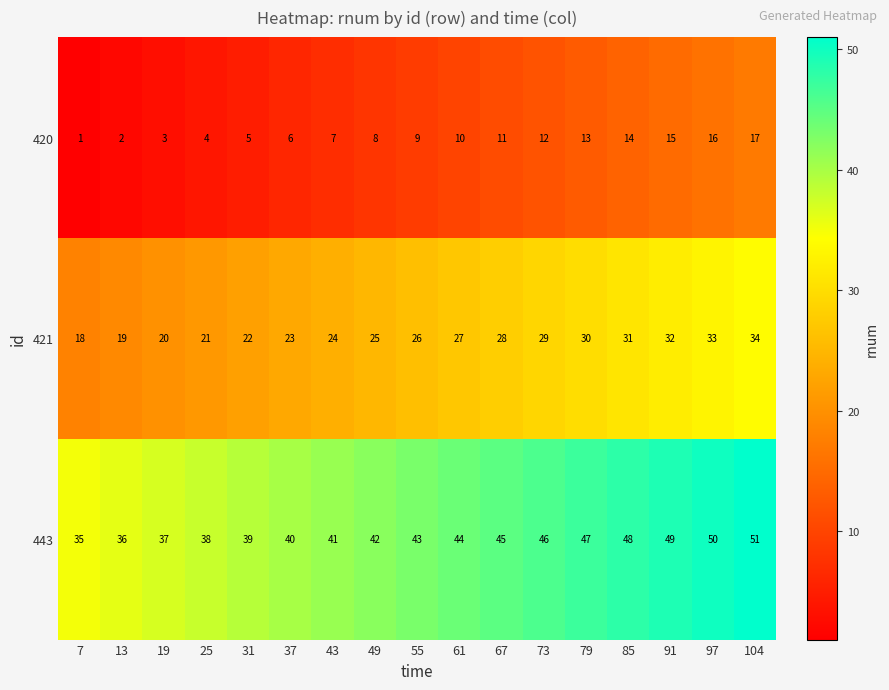

What is the sum of all 443 values?

731